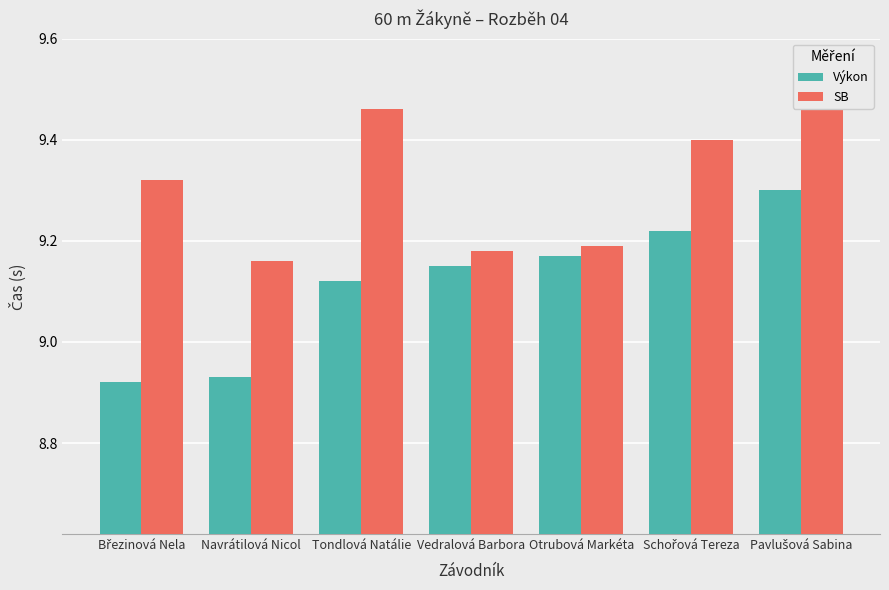

Which category has the lowest value in the Výkon series?

Březinová Nela